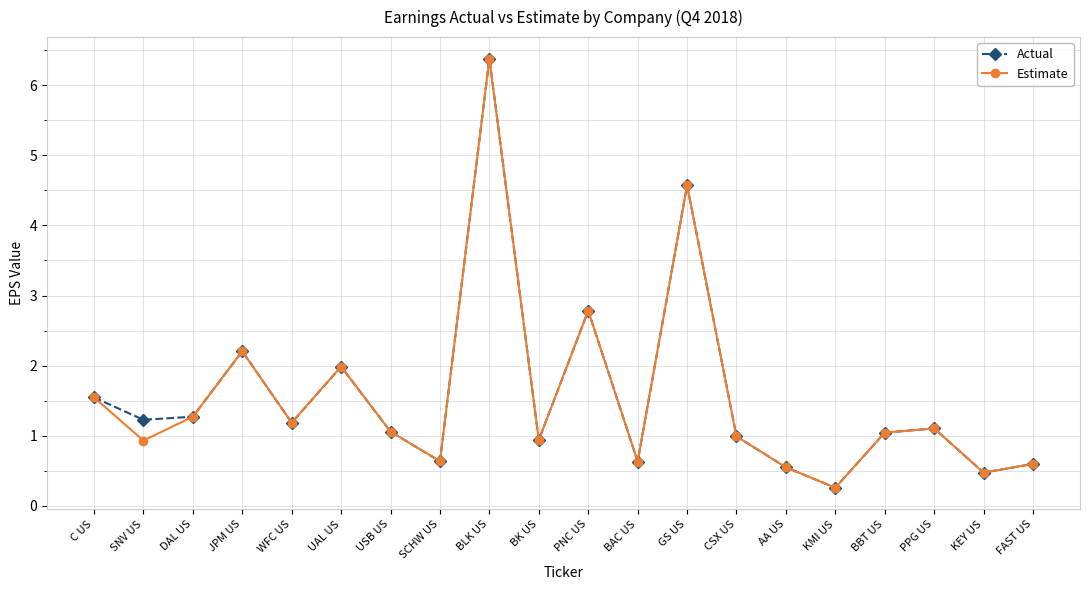

At which category does Estimate reach its first local peak?

JPM US